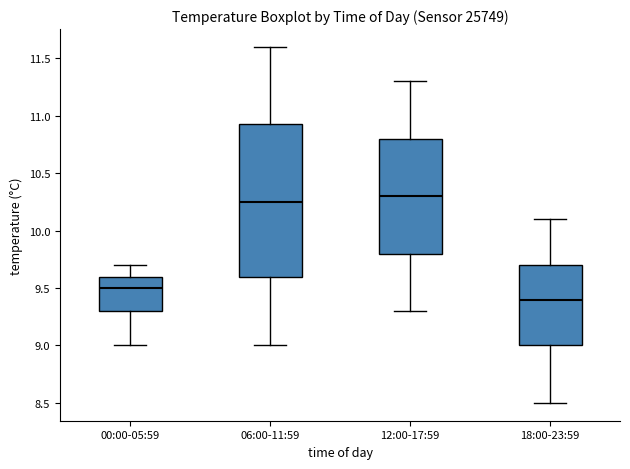

Which box is the tallest, from its lower edge to its upper edge?

06:00-11:59